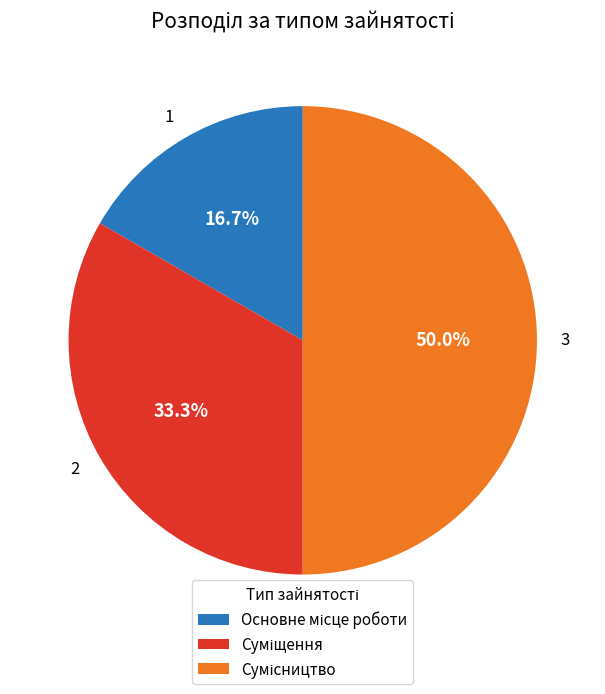

Which has a higher value, 3 or 2?

3